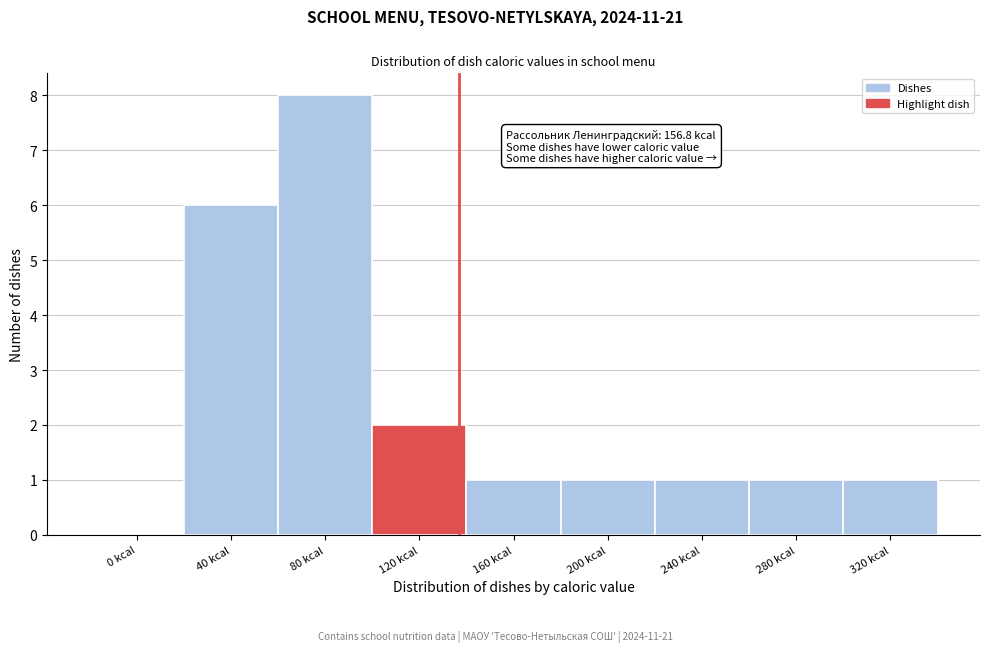

Reading left to right, what are all the values shown in this chart?

0 kcal=0	40 kcal=6	80 kcal=8	120 kcal=2	160 kcal=1	200 kcal=1	240 kcal=1	280 kcal=1	320 kcal=1